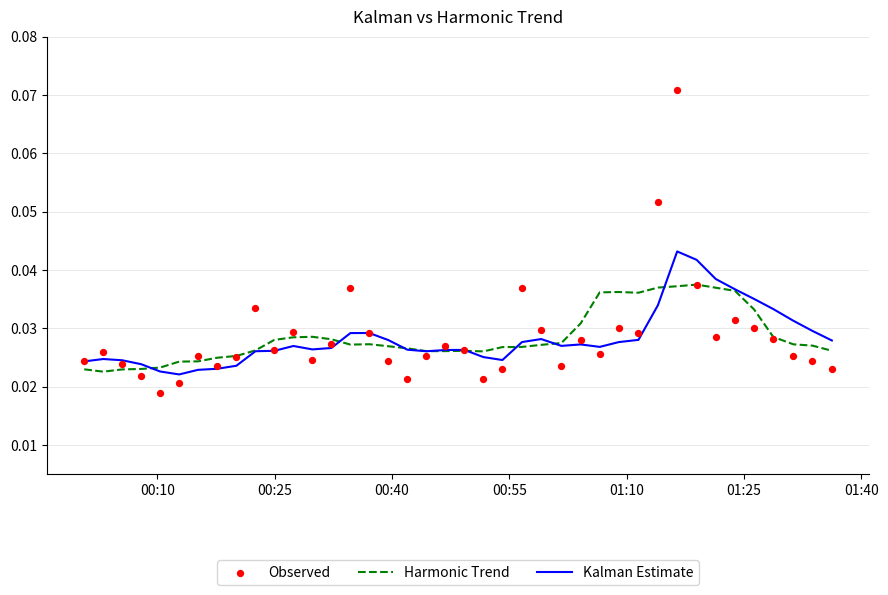

Which series reaches the maximum Y coordinate?

Observed